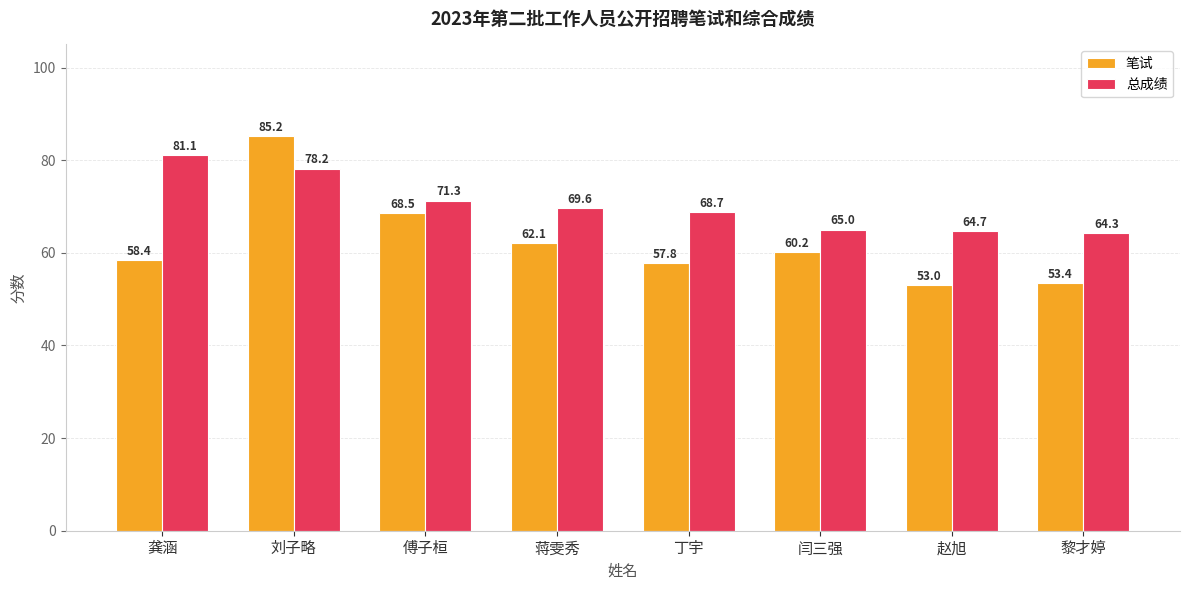

How many data points in 笔试 are less than 60?

4